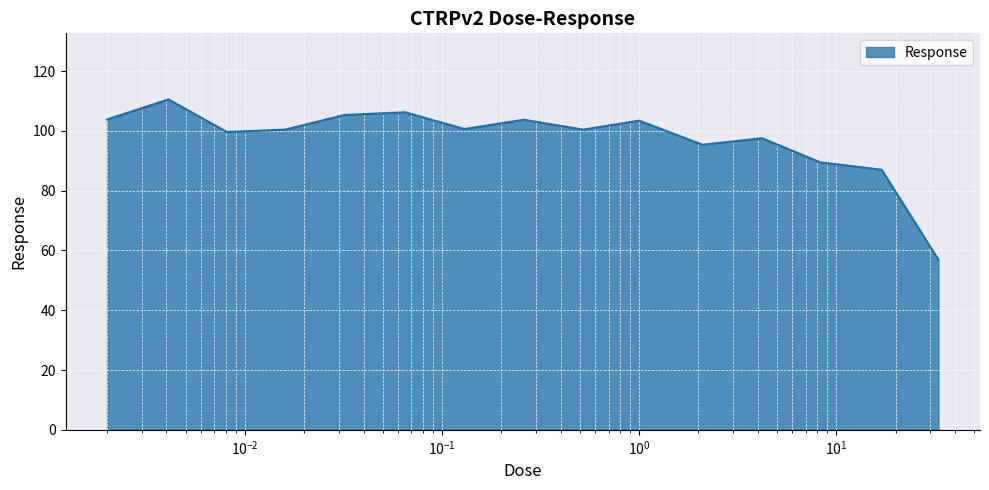

What is the minimum value shown in the chart?

56.9